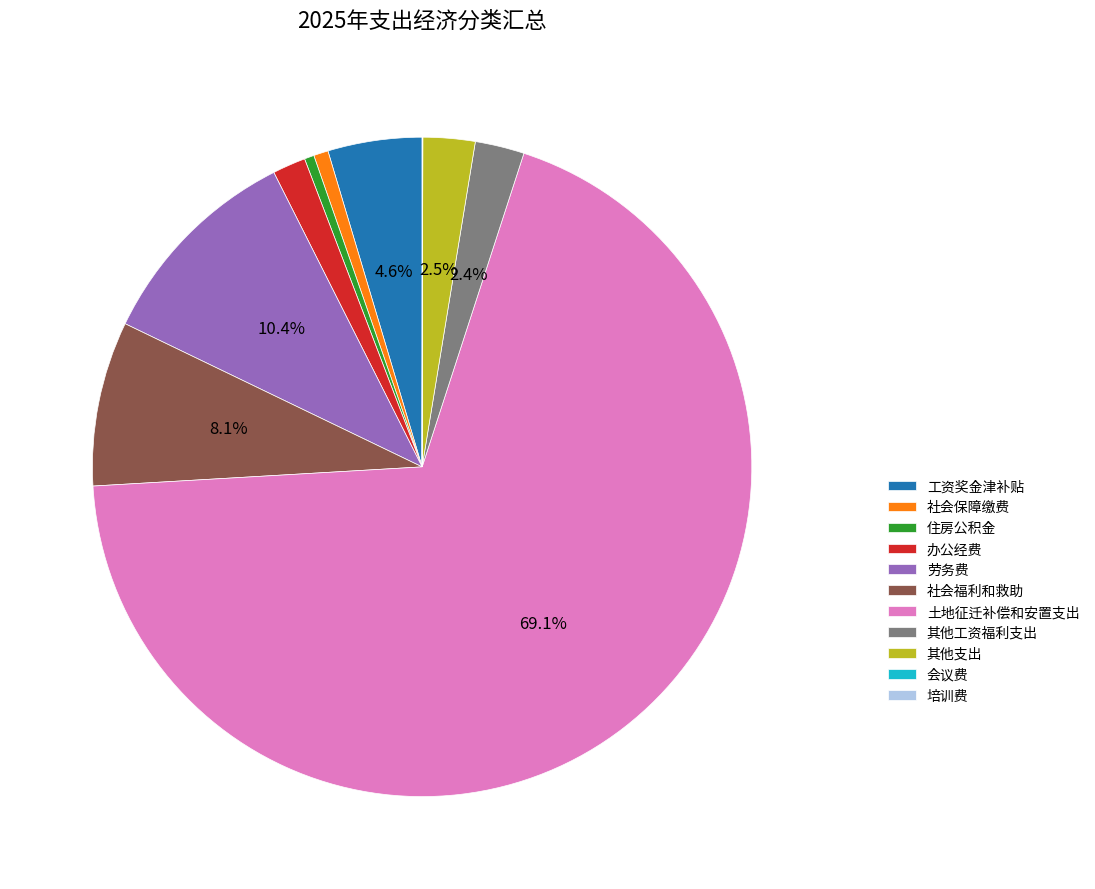

Do 土地征迁补偿和安置支出 and 劳务费 together represent more than half of the pie?

Yes